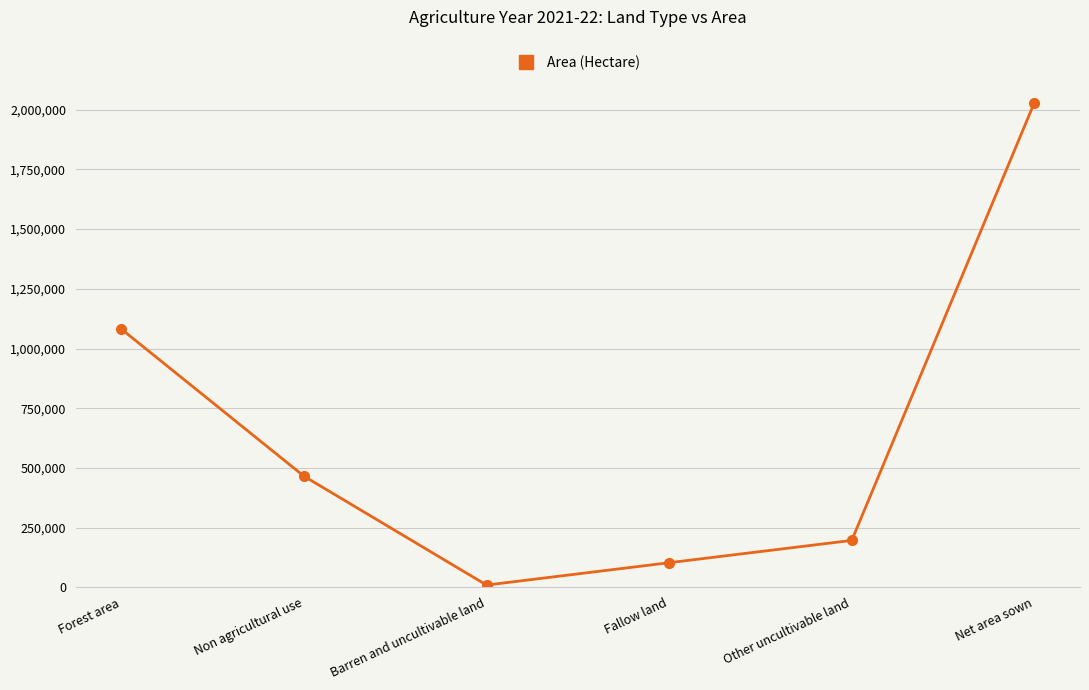

What is the difference between the second highest and second lowest values?

978175